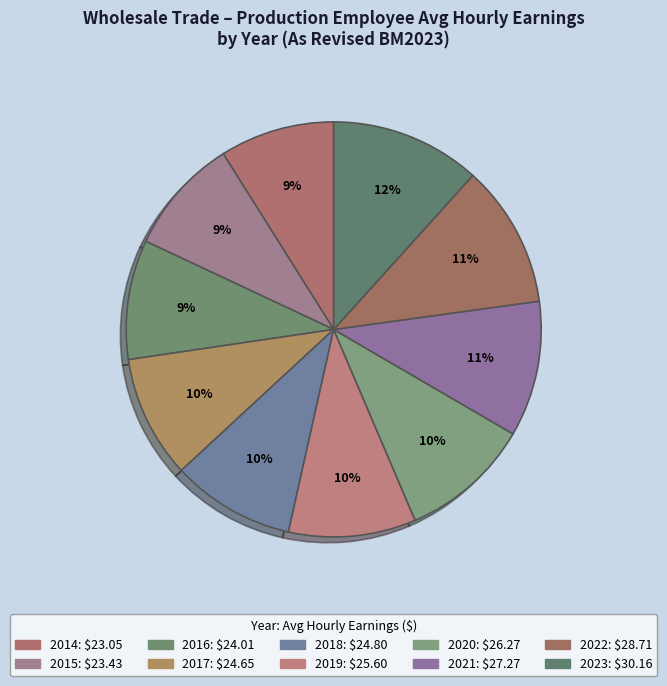

How many segments does this pie chart have?

10